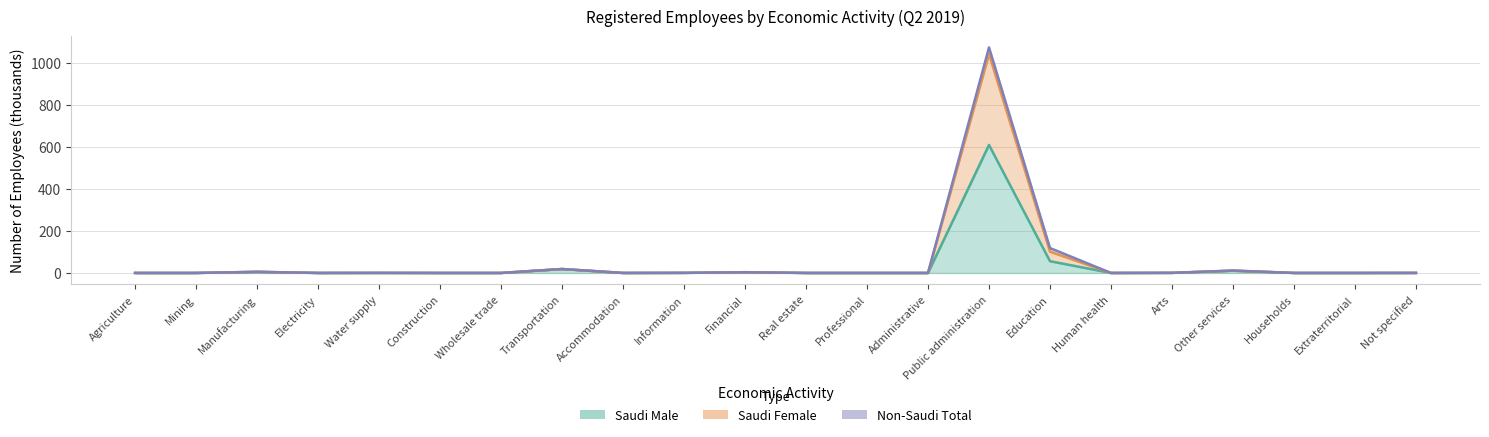

What is the maximum value shown in the chart?

1072.9